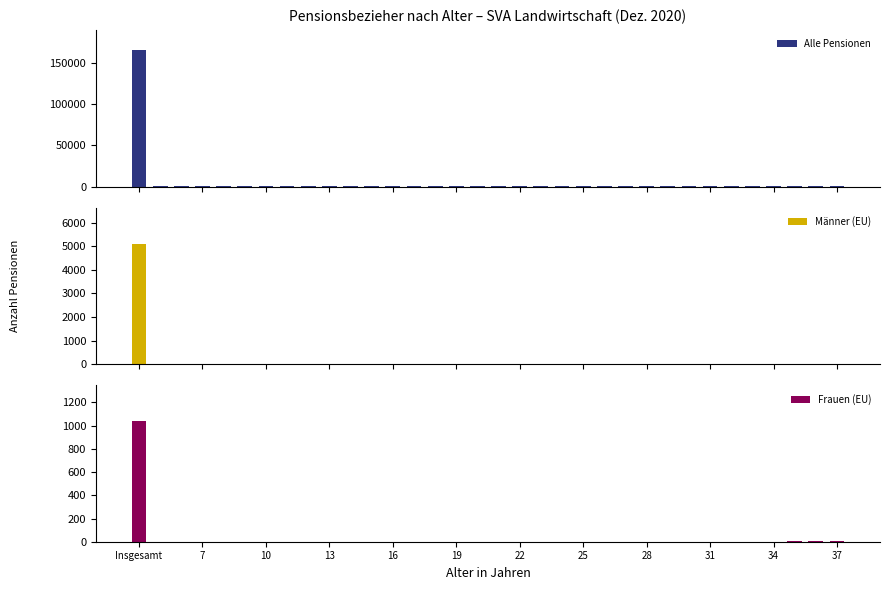

Which category has the highest value across all series?

Insgesamt